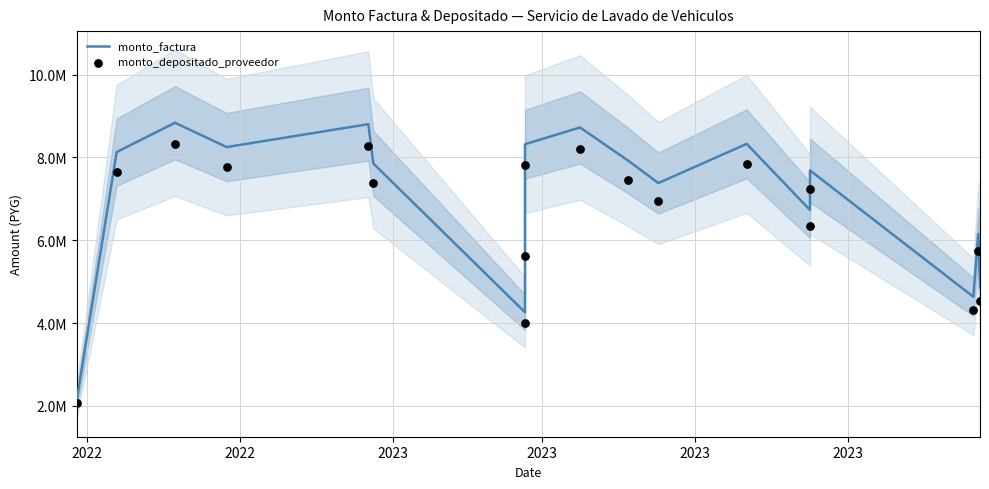

Which series reaches the maximum Y coordinate?

monto_factura